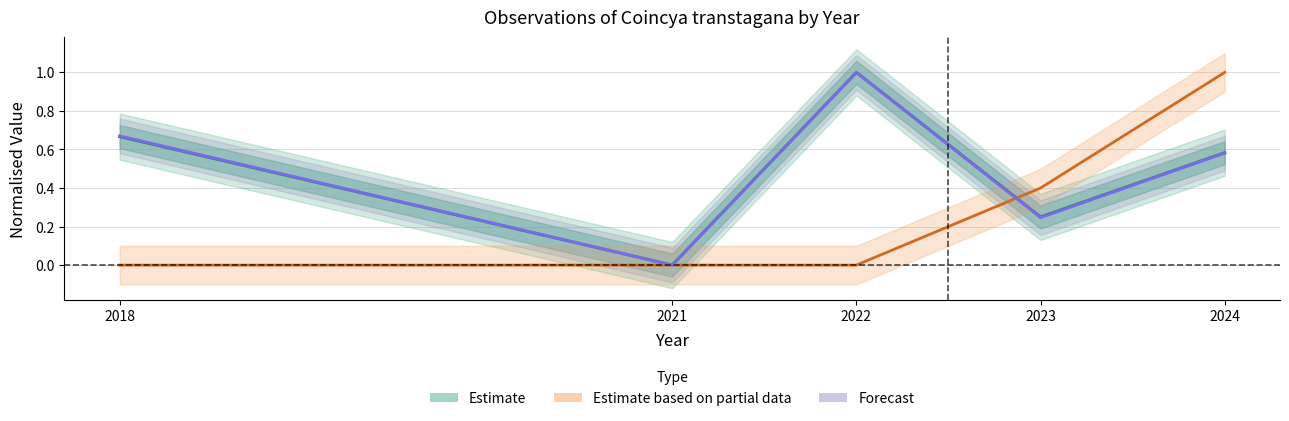

What are all the series names shown in the legend?

Estimate, Estimate based on partial data, Forecast